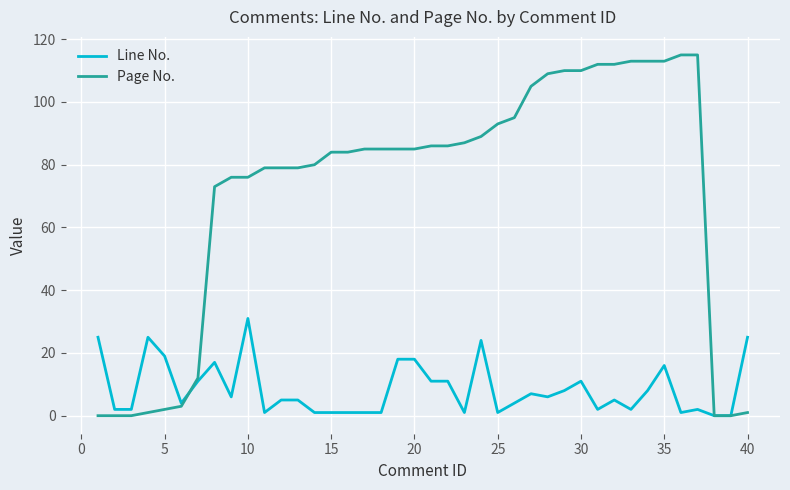

Rank the series by their average value, from highest to lowest.

Page No., Line No.